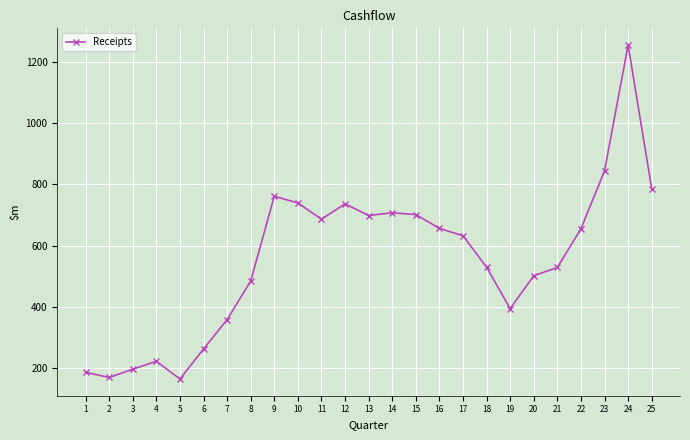

How many points are lower than both their immediate neighbors (excluding endpoints)?

5